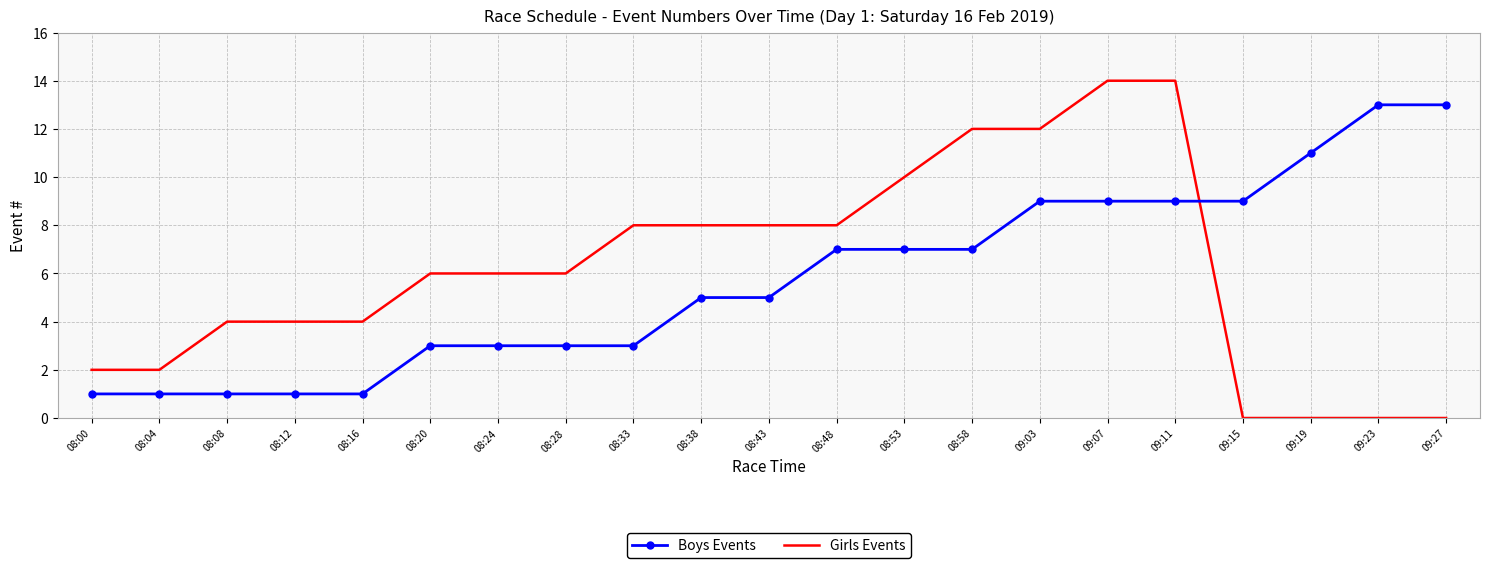

Count the number of data series in this chart.

2